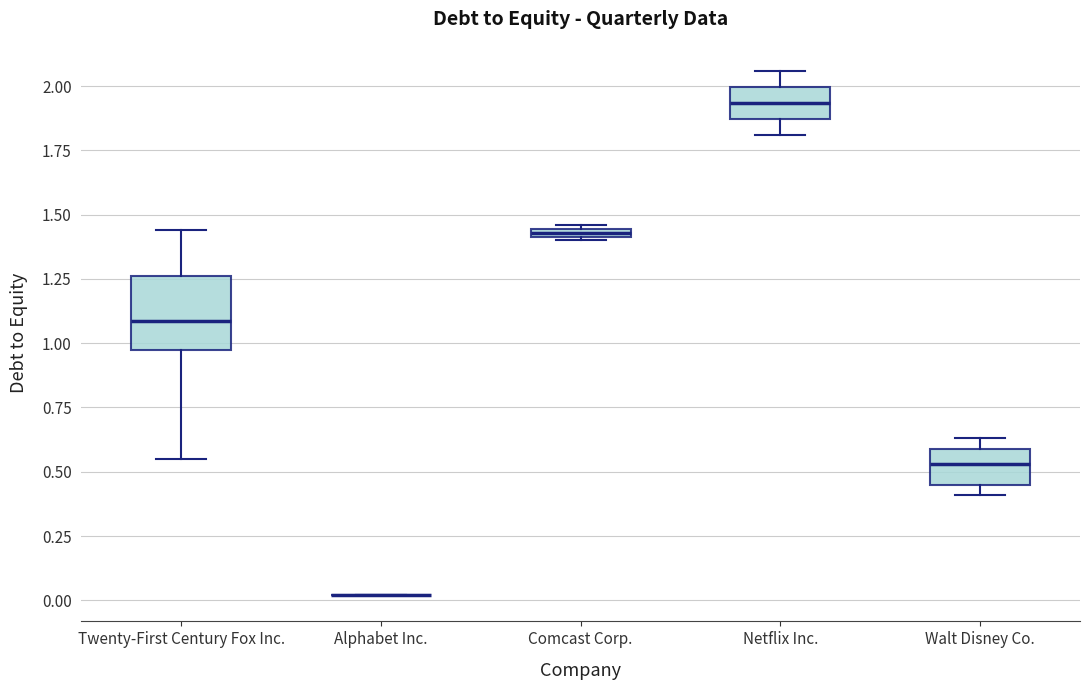

Where does the lower whisker of the box for Netflix Inc. end on the y-axis? The values are not printed on the chart, so give them approximately, as read against the axis.

1.80